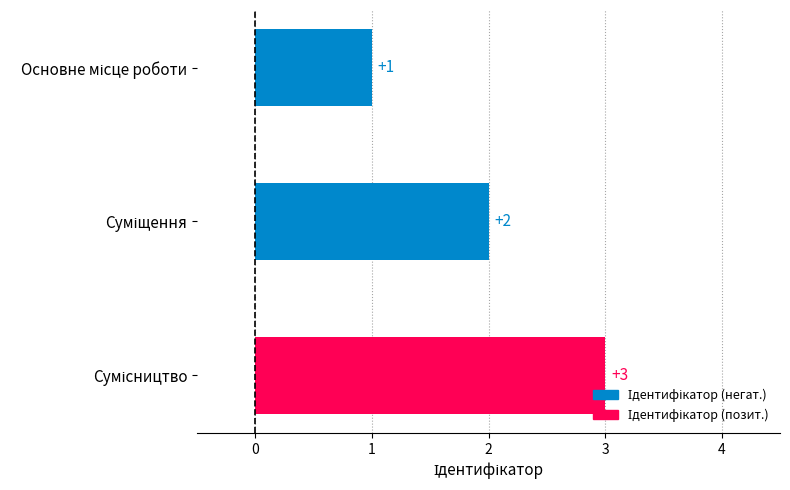

What is the greatest value displayed?

3